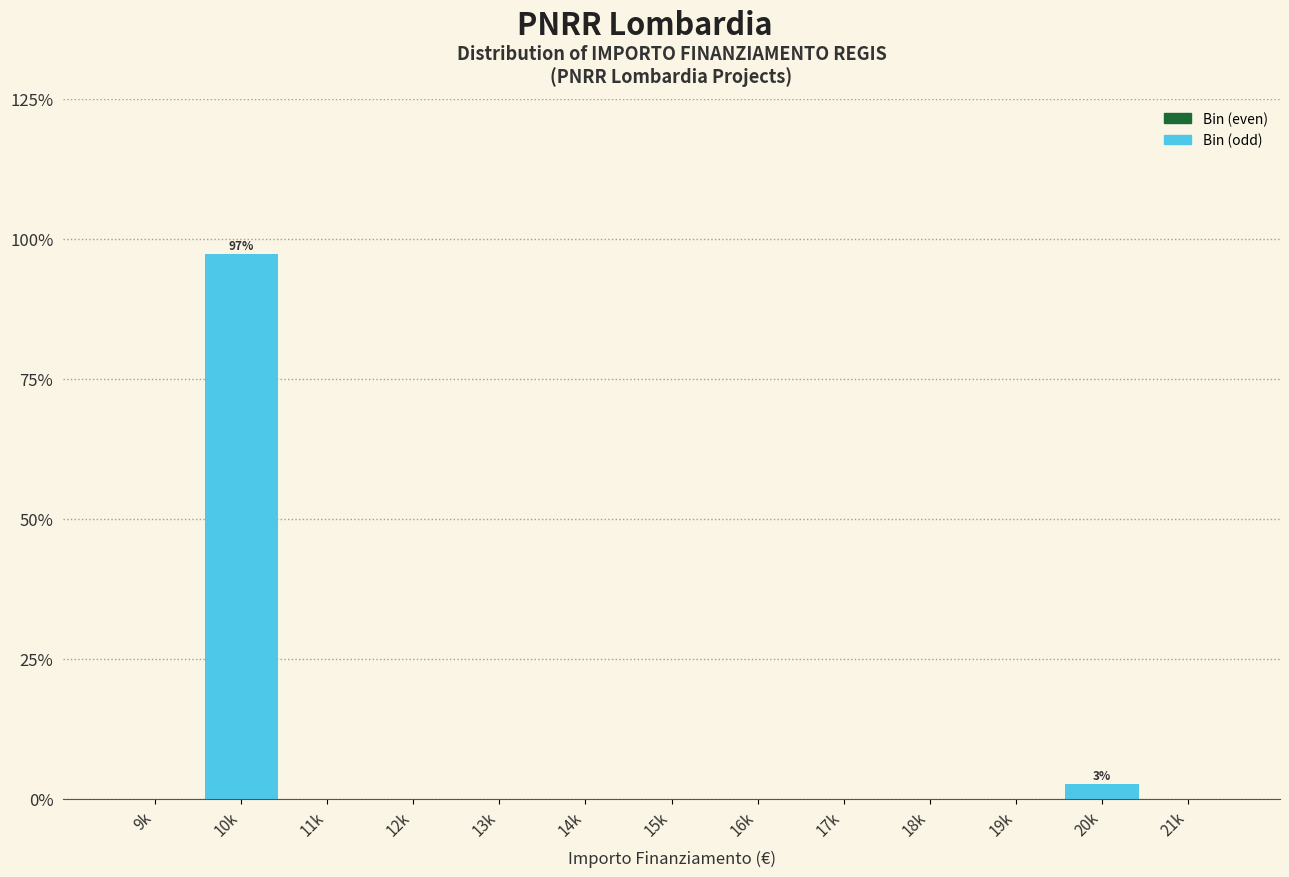

Reading left to right, what are all the values shown in this chart?

9k=0.0	10k=97.3	11k=0.0	12k=0.0	13k=0.0	14k=0.0	15k=0.0	16k=0.0	17k=0.0	18k=0.0	19k=0.0	20k=2.7	21k=0.0